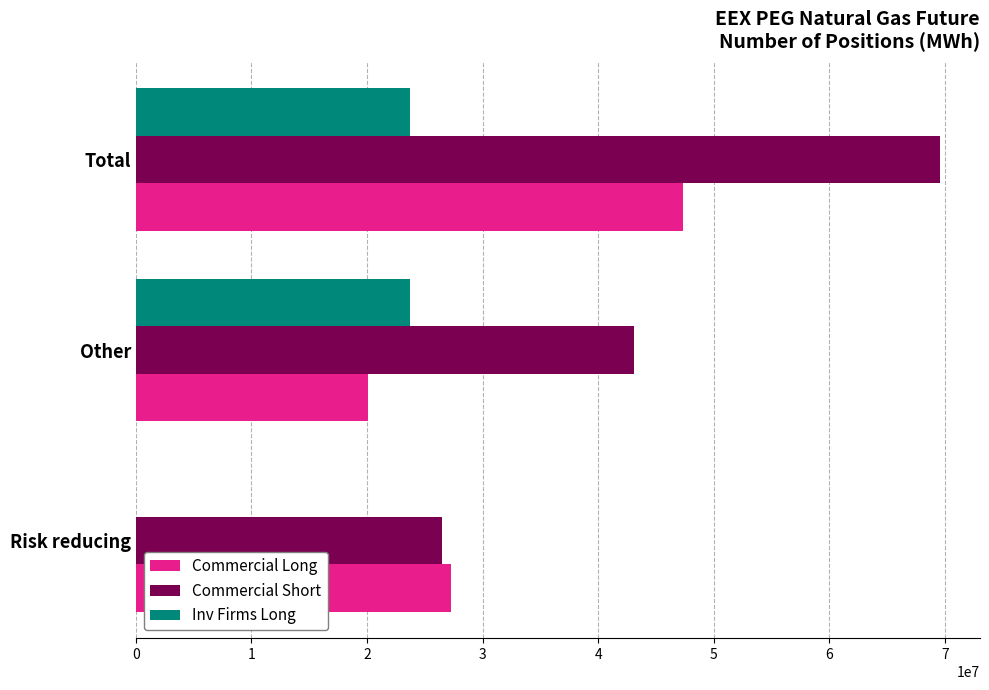

Which category has the highest value across all series?

Total